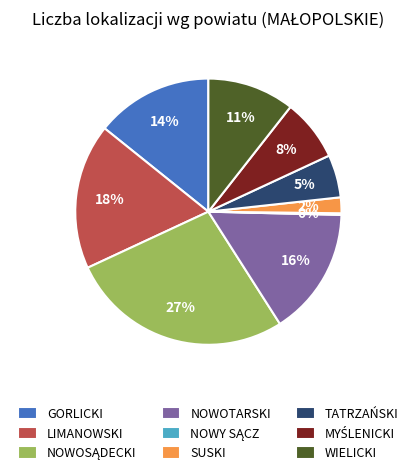

To the nearest percent, what is the average slice percentage?

11%